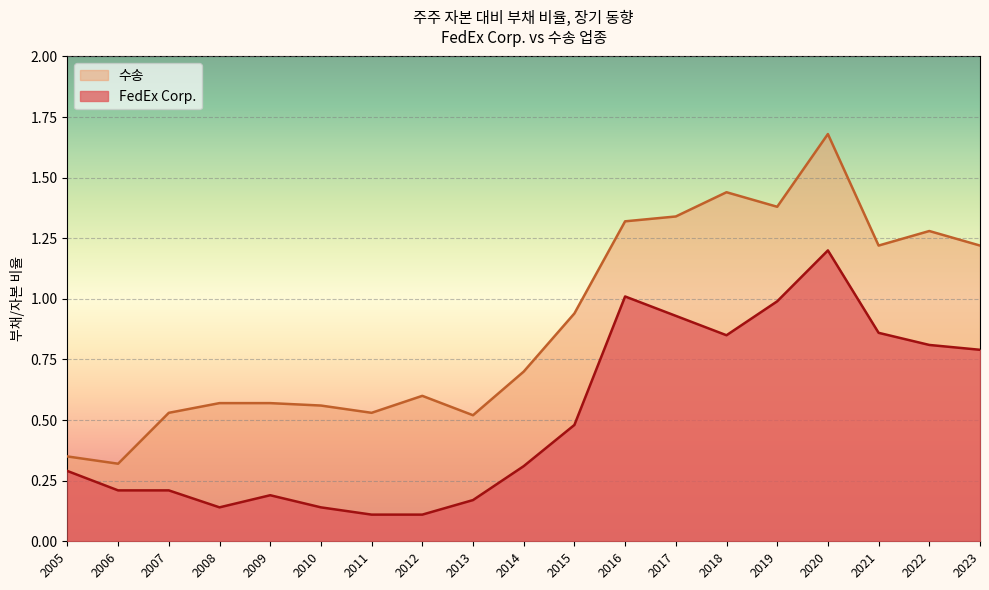

In FedEx Corp., how many points are higher than both neighbors (excluding endpoints)?

3